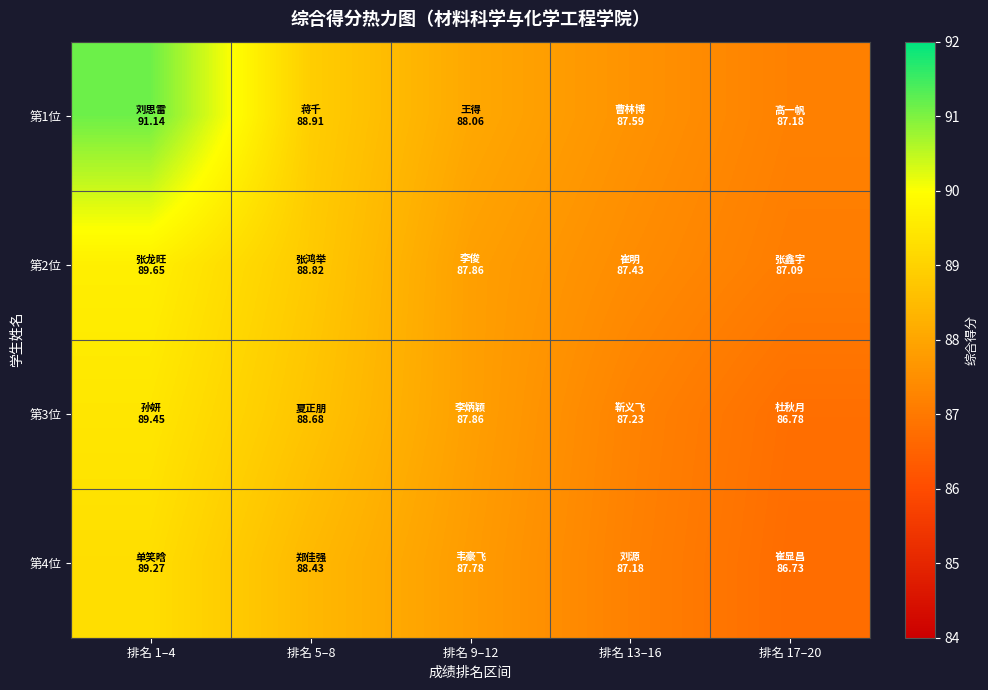

What is the maximum value shown in the chart?

91.1